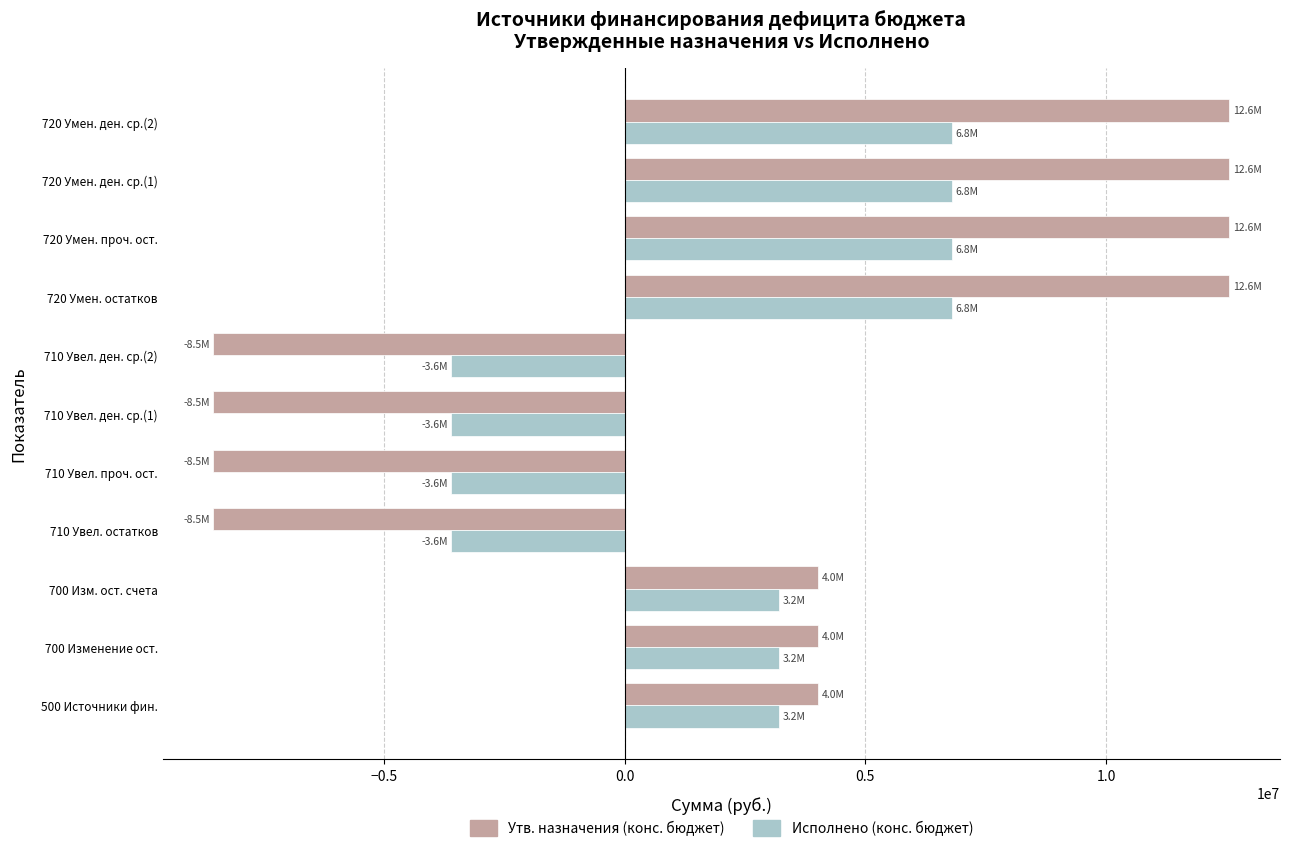

What is the minimum value for Исполнено (конс. бюджет)?

-3594902.8